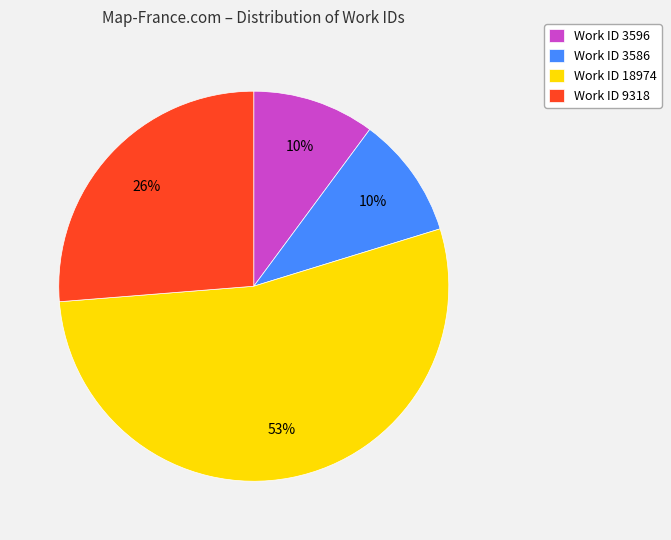

Approximately how many times larger is the value at Work ID 3586 compared to Work ID 9318?

0.4